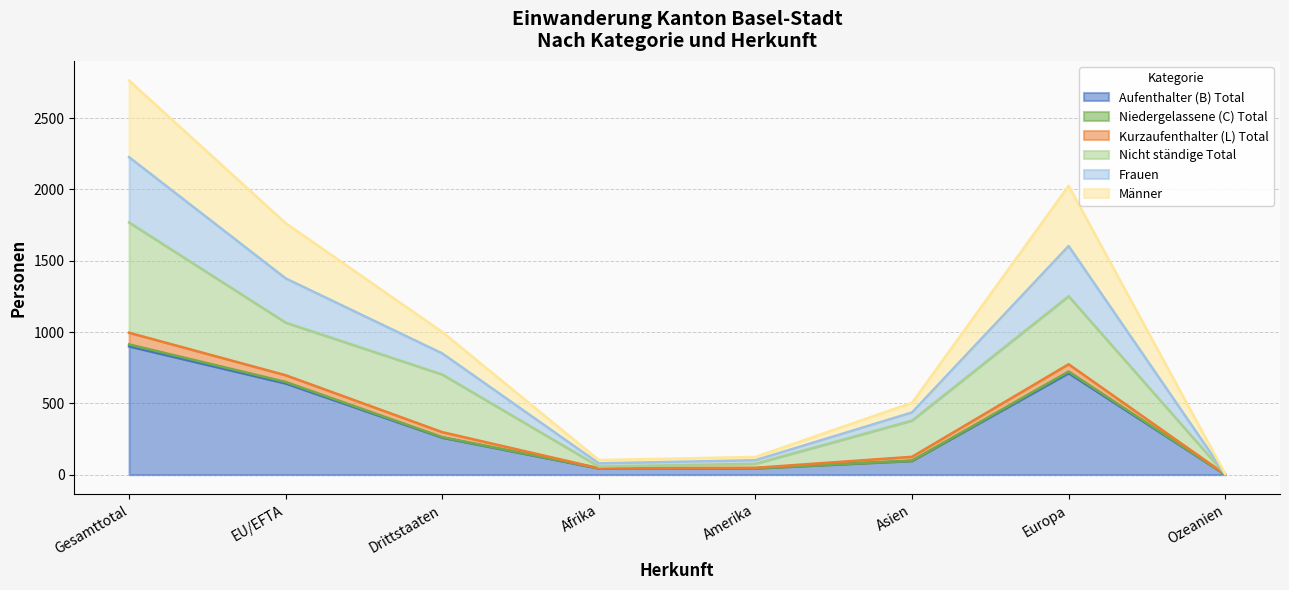

At which category does the chart reach its minimum across all series?

Ozeanien